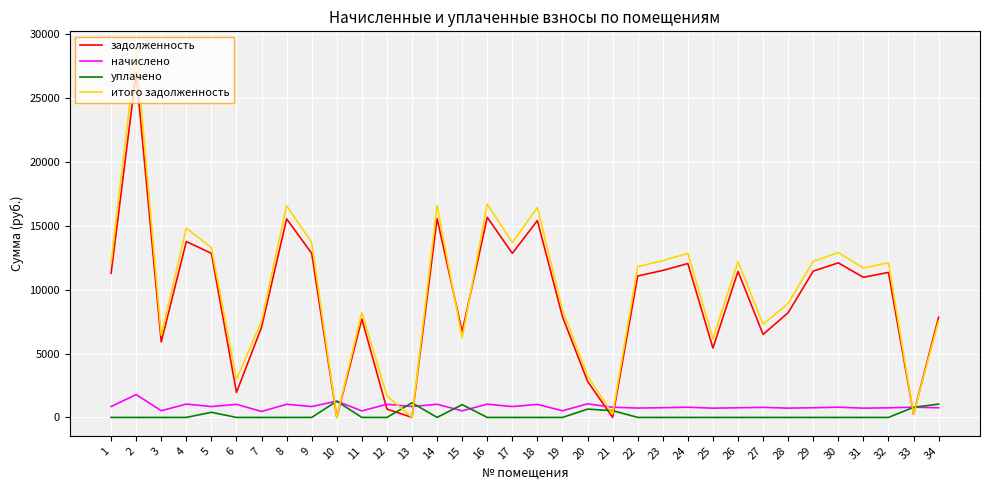

Which series ends up on top after the final intersection of итого задолженность and начислено?

итого задолженность